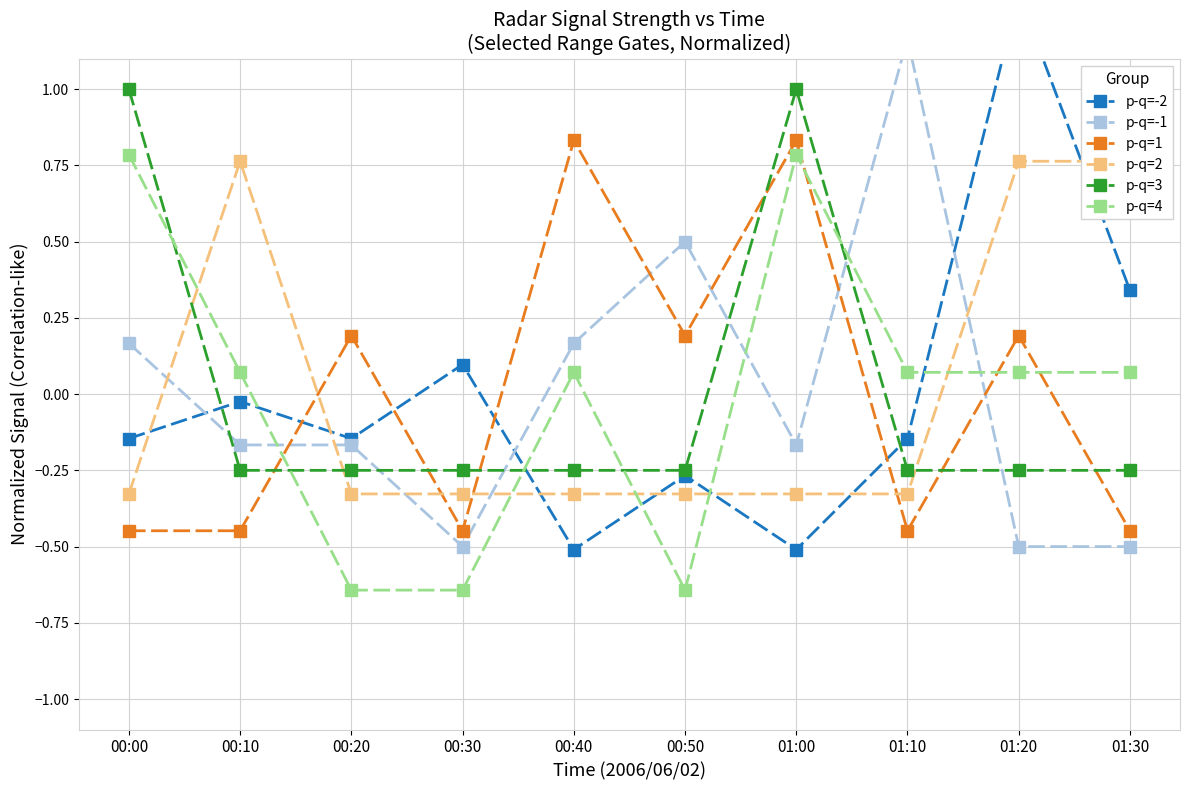

What is the smallest value displayed?

-0.6